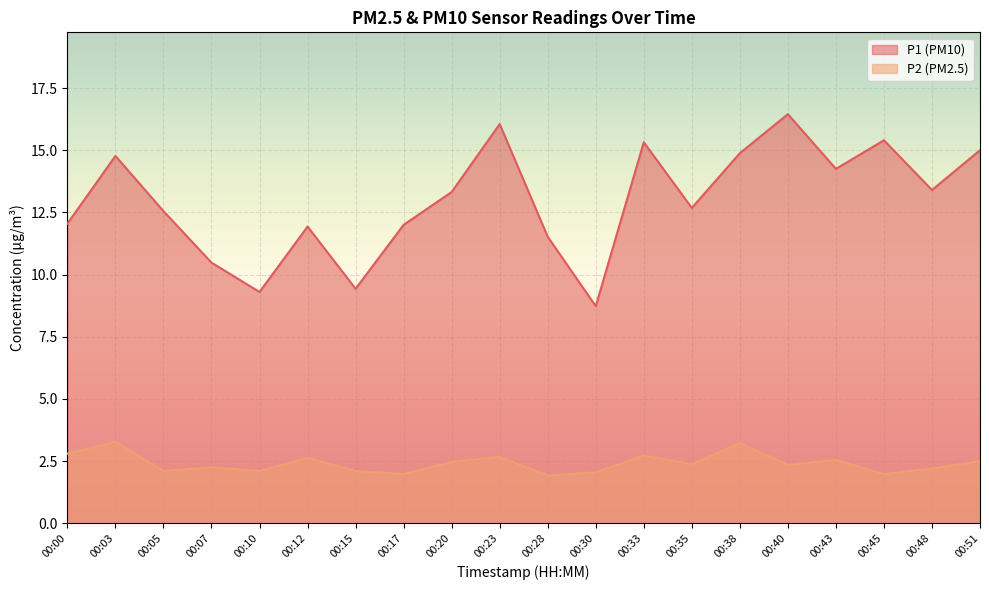

What are all the series names shown in the legend?

P1 (PM10), P2 (PM2.5)